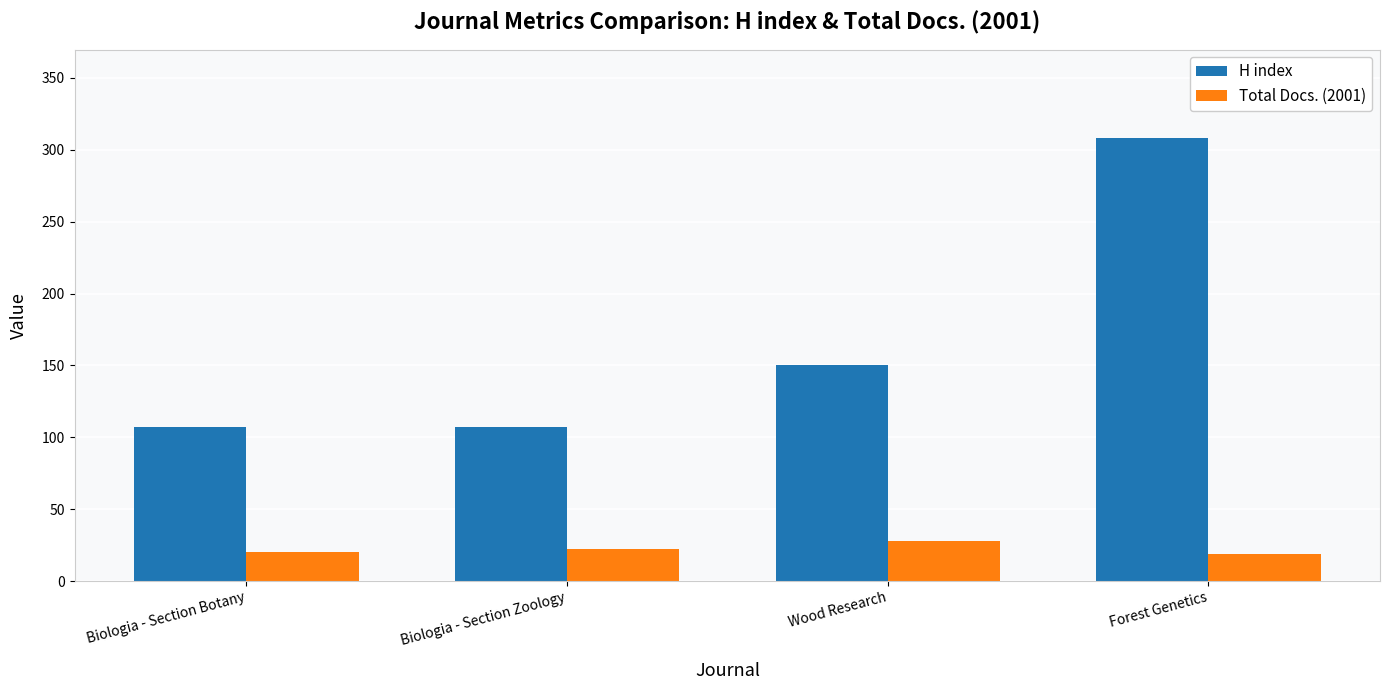

Which category has the highest value across all series?

Forest Genetics